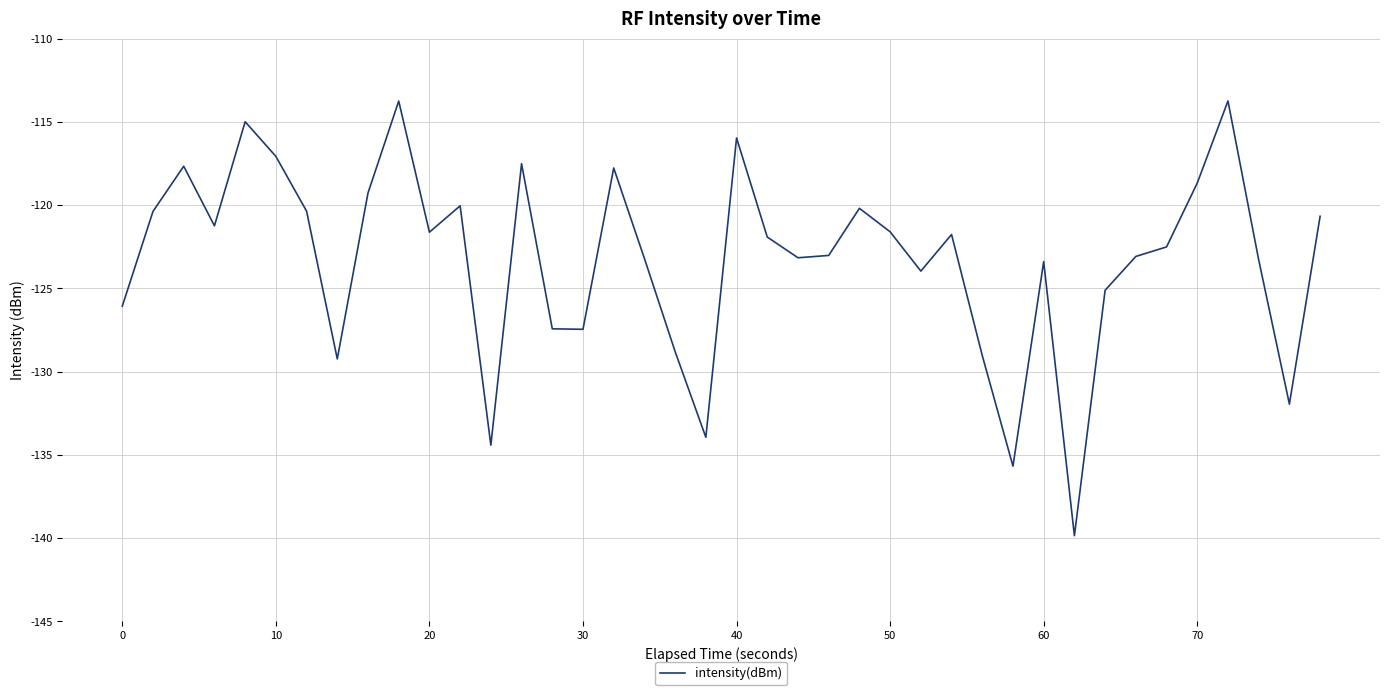

What is the difference between the maximum and minimum values?

26.1